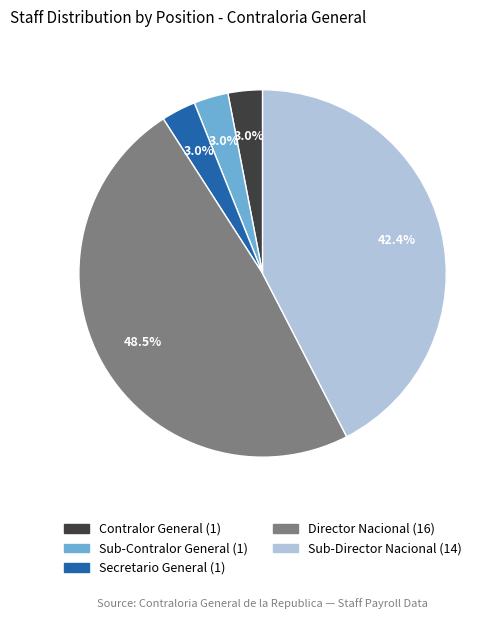

Does any single category account for the majority?

No